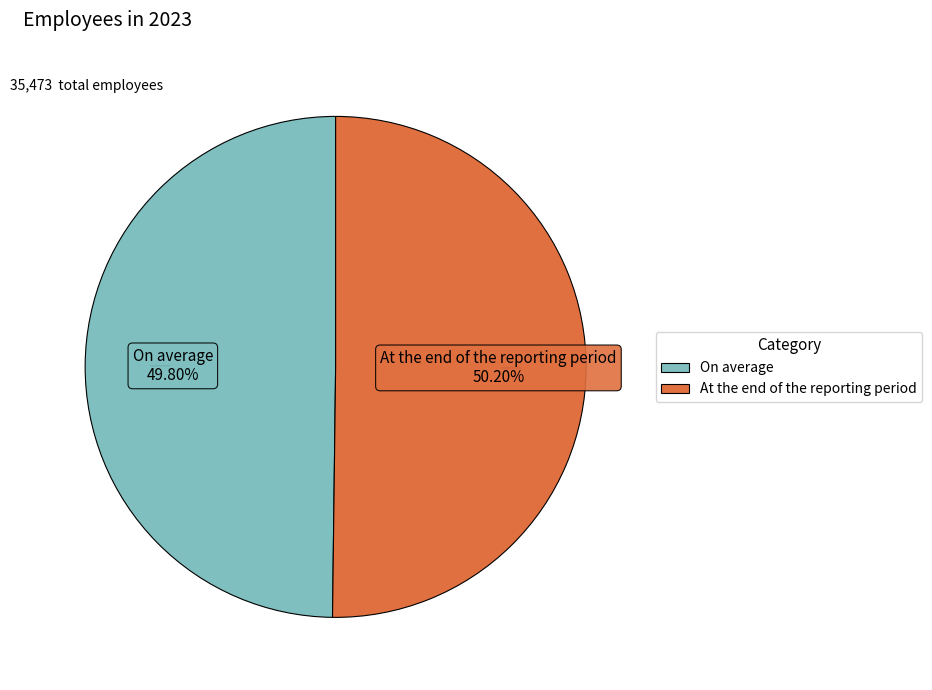

What portion of the pie excludes On average?

50.2%